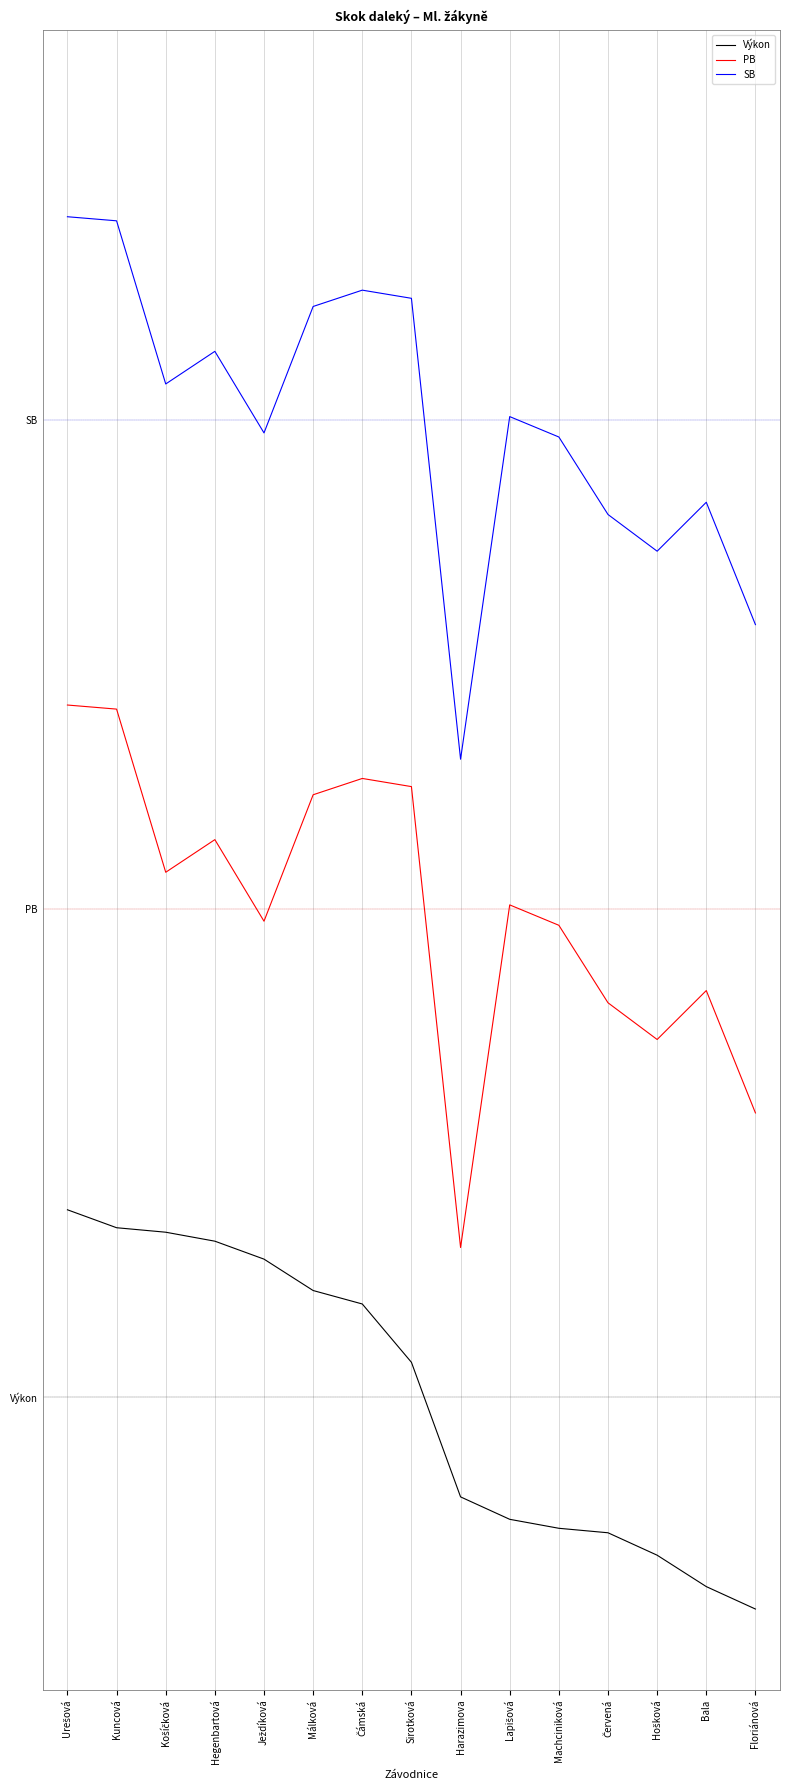

Does the chart have visible grid lines?

Yes